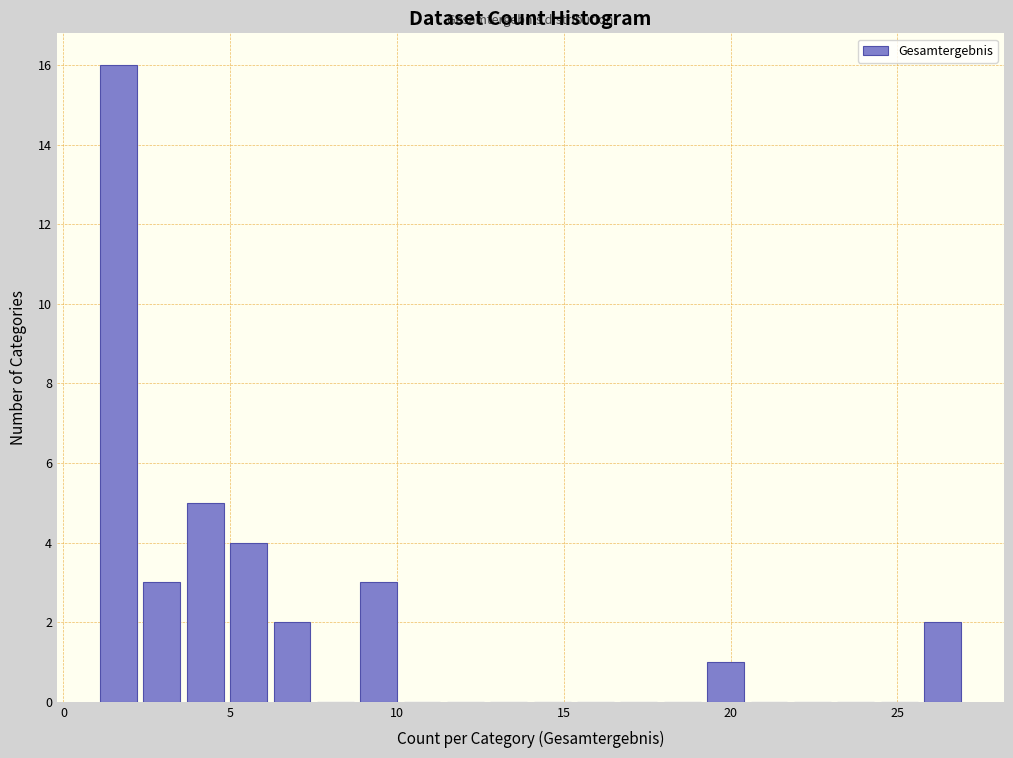

Read against the x-axis, roughly where is the centre of the tallest bar?

1.5